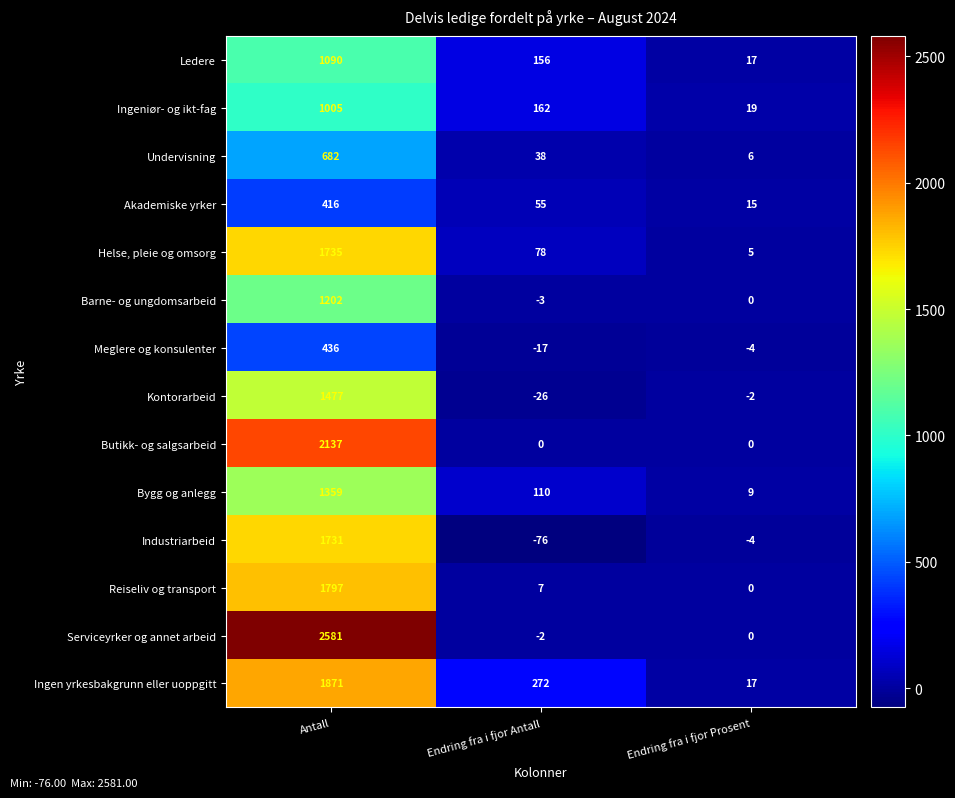

Which series changed the most between Antall and Endring fra i fjor Prosent?

Serviceyrker og annet arbeid